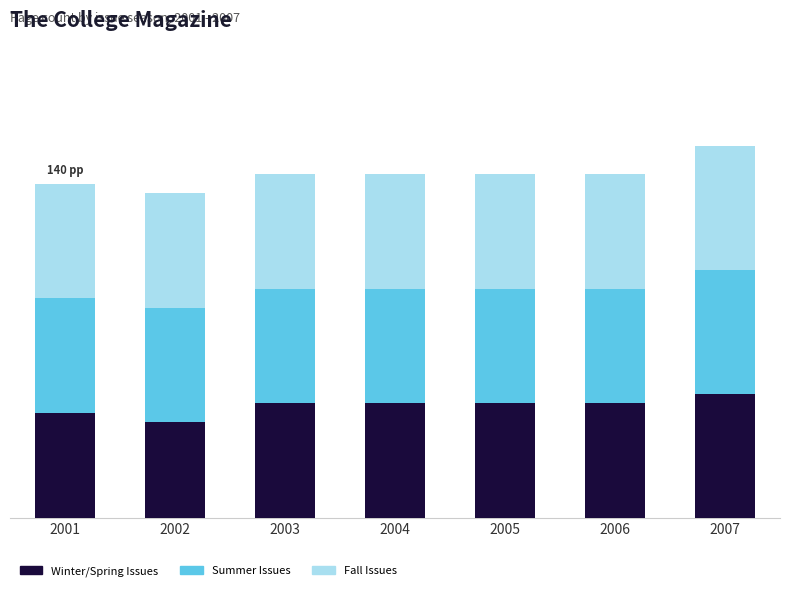

At 2003, list the series in order from largest to smallest.

Winter/Spring Issues, Summer Issues, Fall Issues